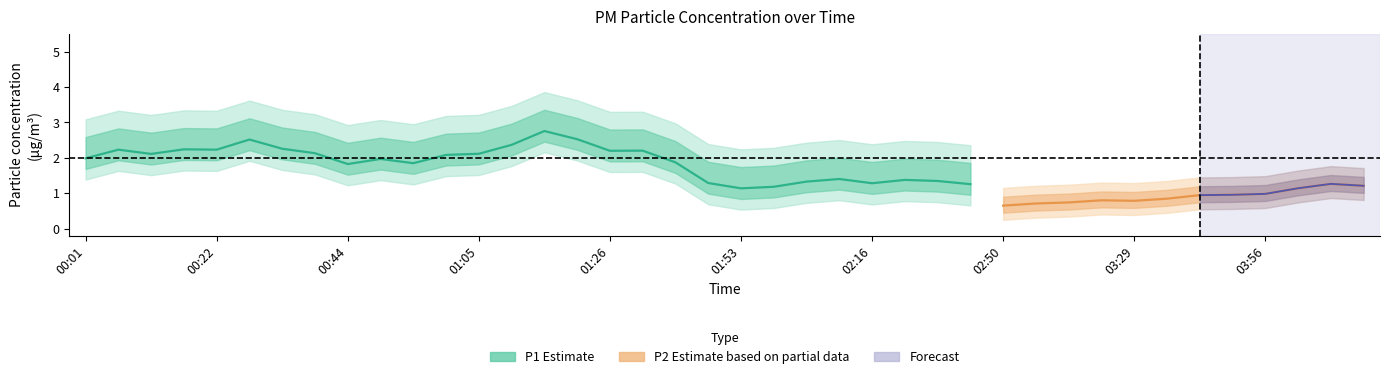

At how many categories does at least one series exceed 3?

7